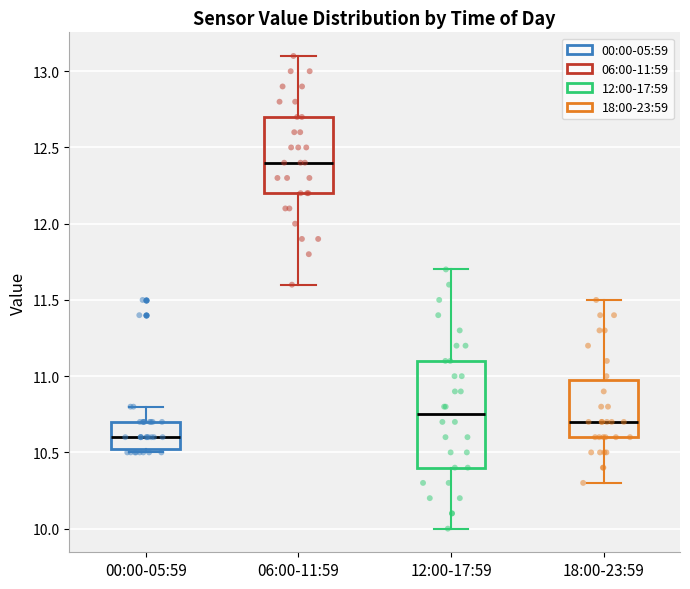

Where is the upper edge of the box for 00:00-05:59 on the y-axis? The values are not printed on the chart, so give them approximately, as read against the axis.

10.70